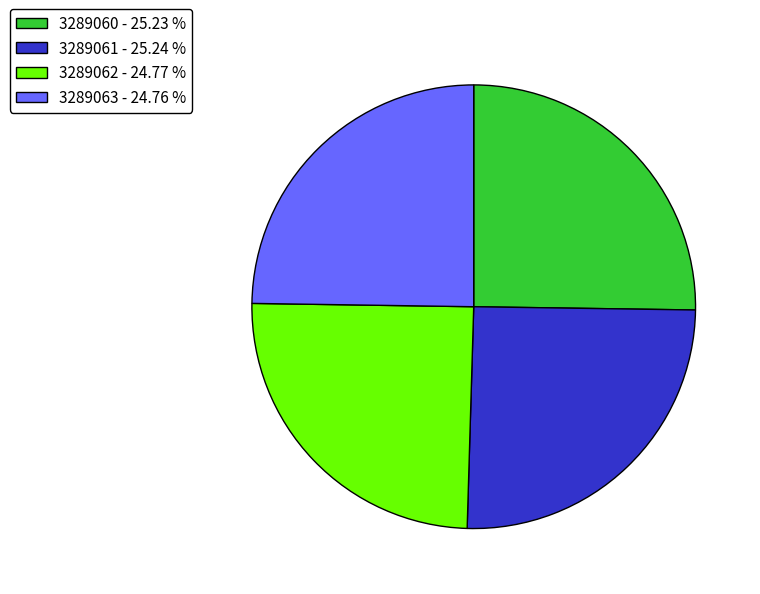

Is there any slice that represents more than half of the pie?

No